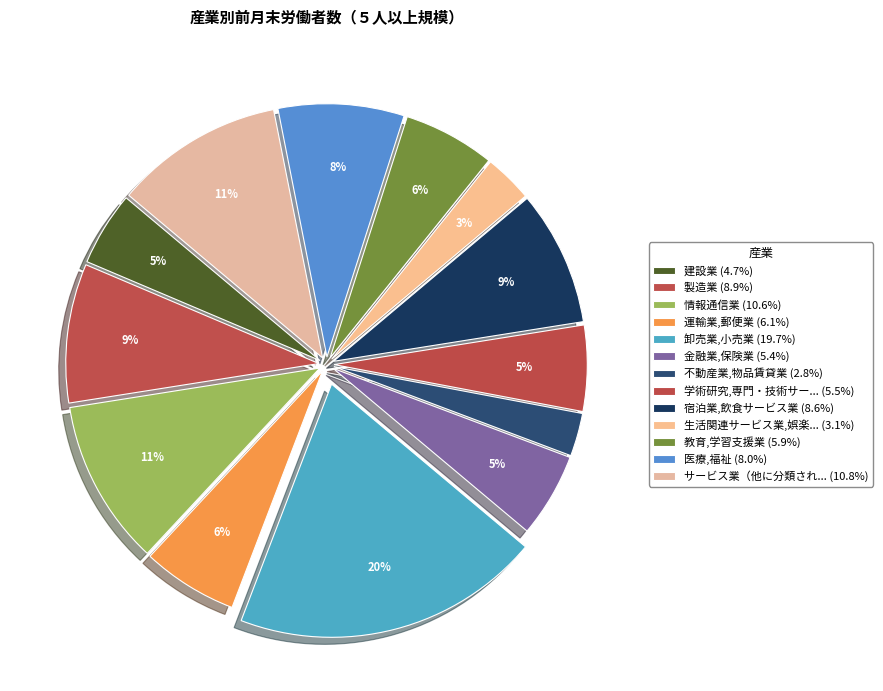

How many segments does this pie chart have?

13